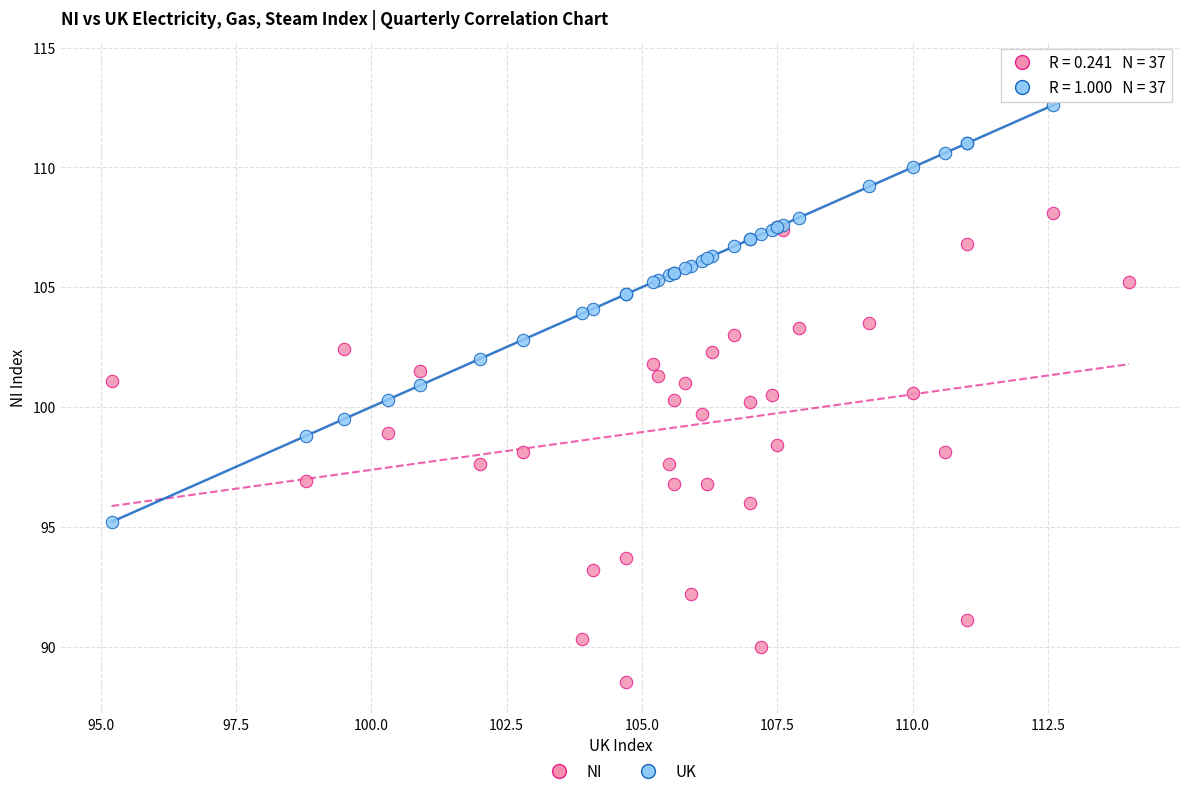

What is the X range (max minus min) for the scatter plot?

18.8